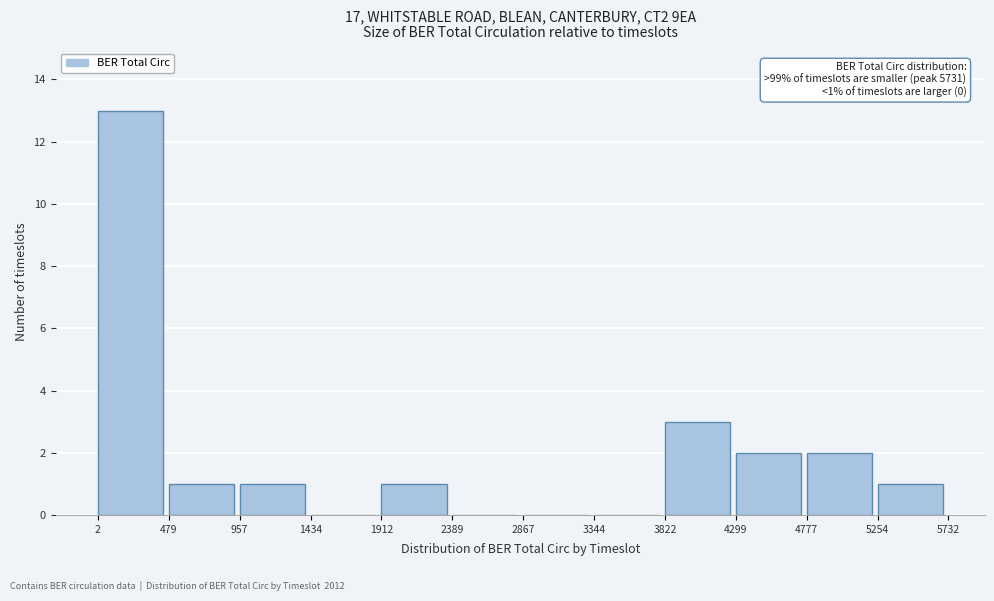

Which range on the x-axis has the tallest bar?

2 to 479